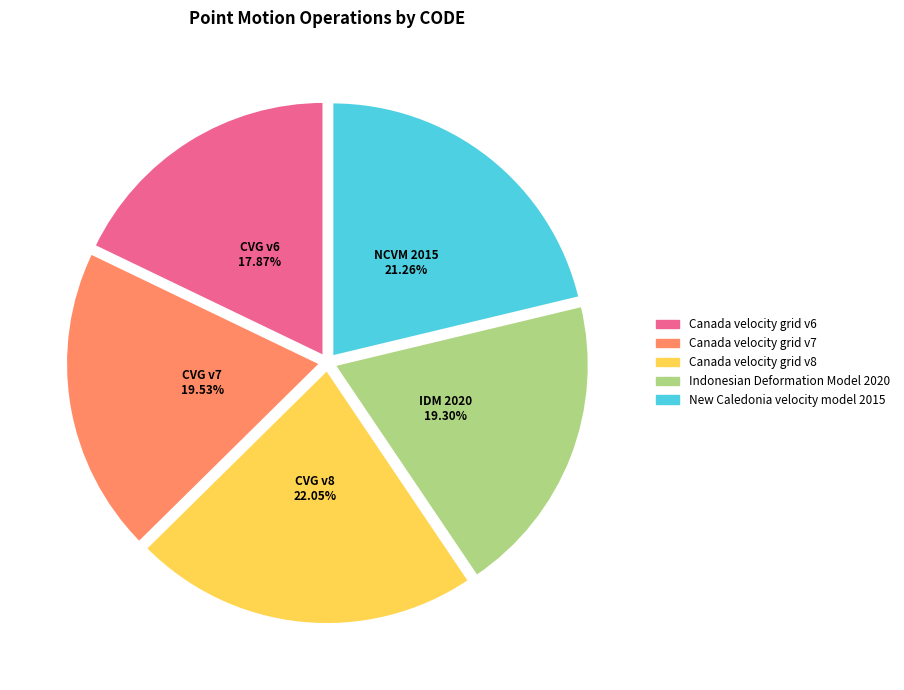

Is there a majority slice in this chart?

No